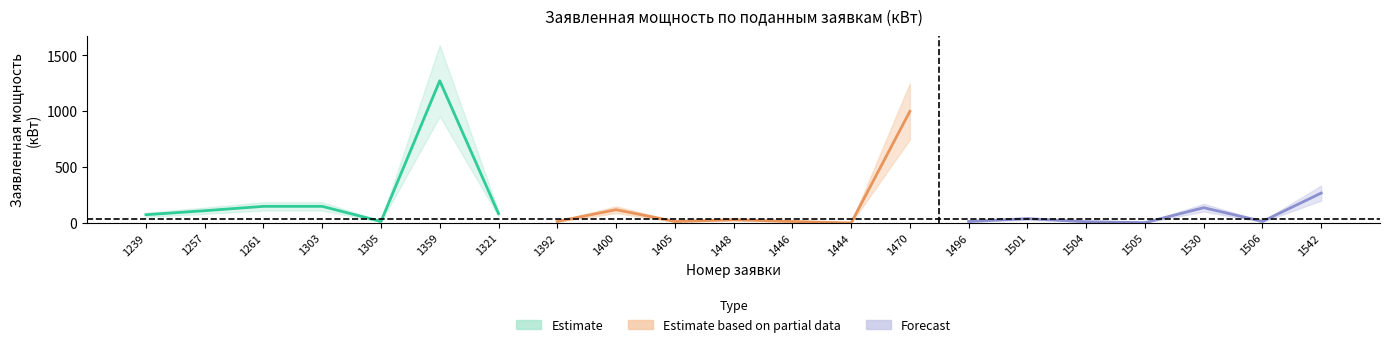

True or false: Estimate based on partial data and Estimate intersect in this chart.

False